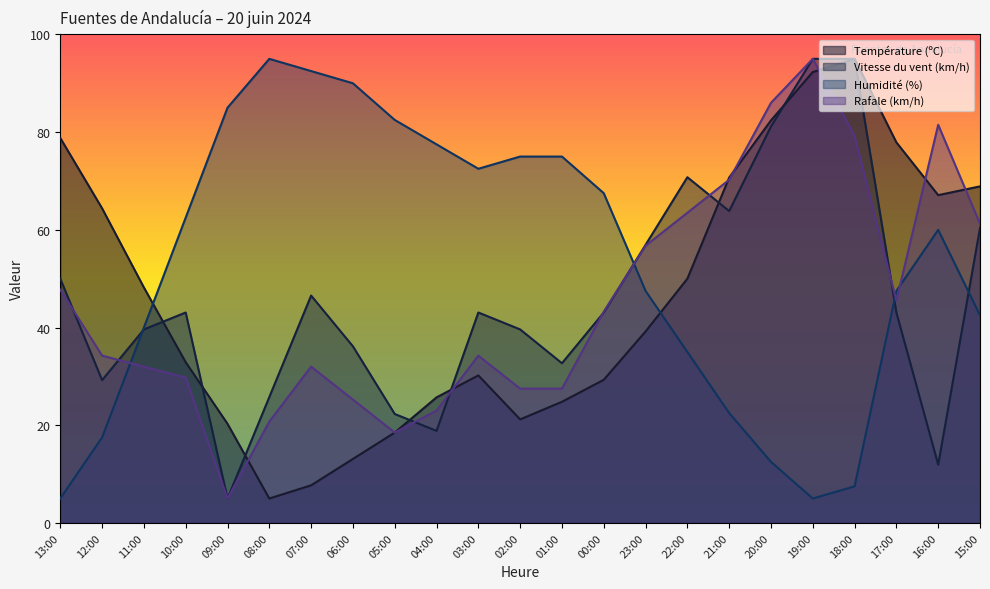

What is the average value of the Température (ºC) series?

46.2